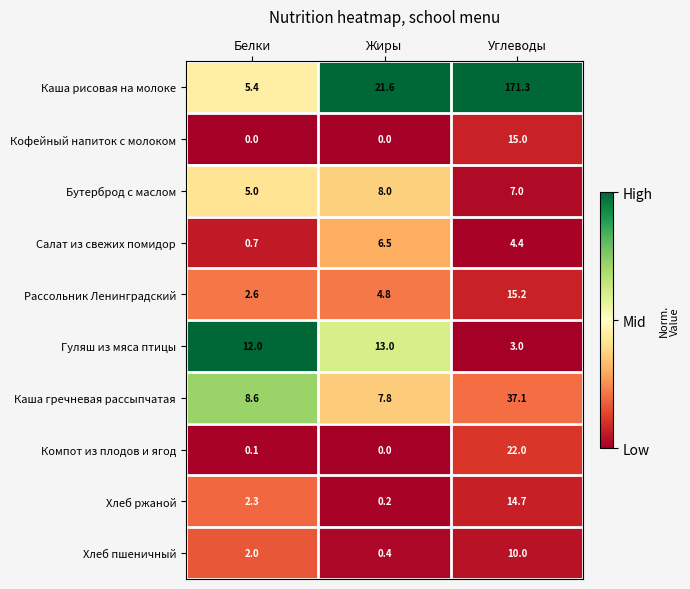

Rank the series by their maximum value, from lowest to highest.

Салат из свежих помидор, Бутерброд с маслом, Хлеб пшеничный, Гуляш из мяса птицы, Хлеб ржаной, Кофейный напиток с молоком, Рассольник Ленинградский, Компот из плодов и ягод, Каша гречневая рассыпчатая, Каша рисовая на молоке